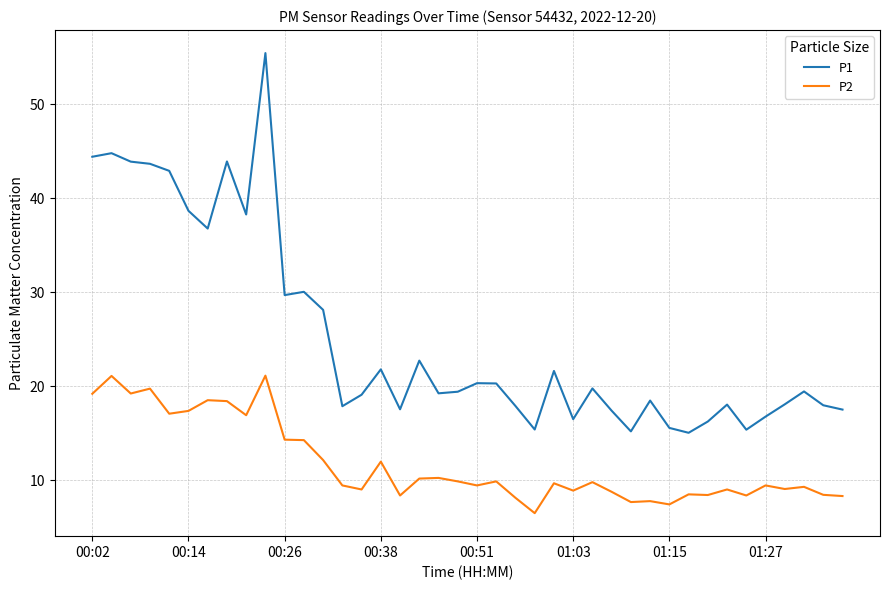

Which series has the largest range (max minus min)?

P1